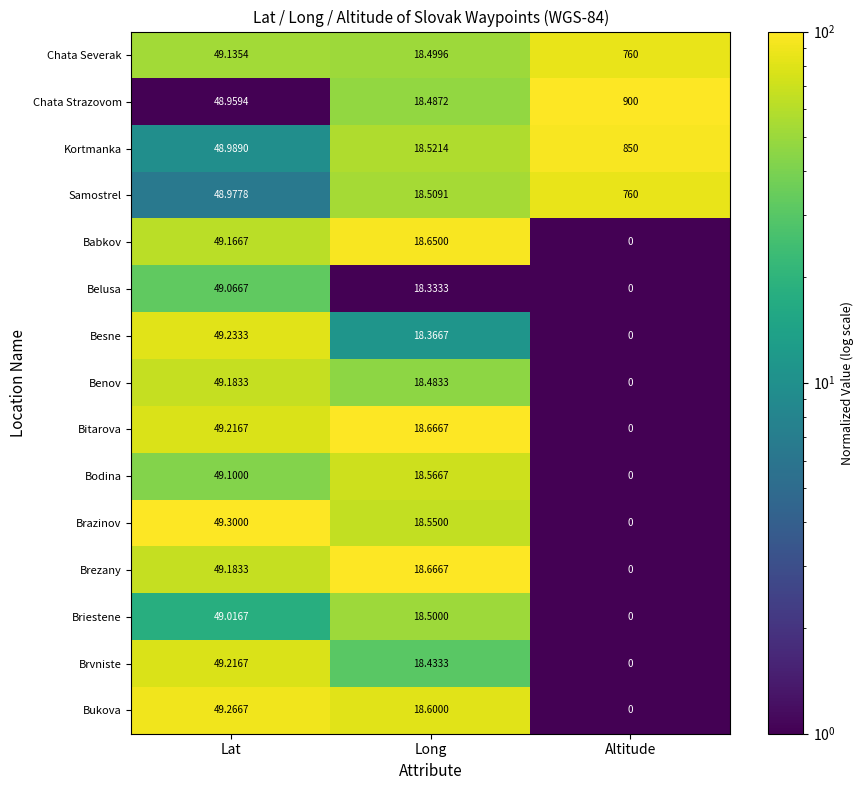

At which category is the sum across all series the highest?

Altitude